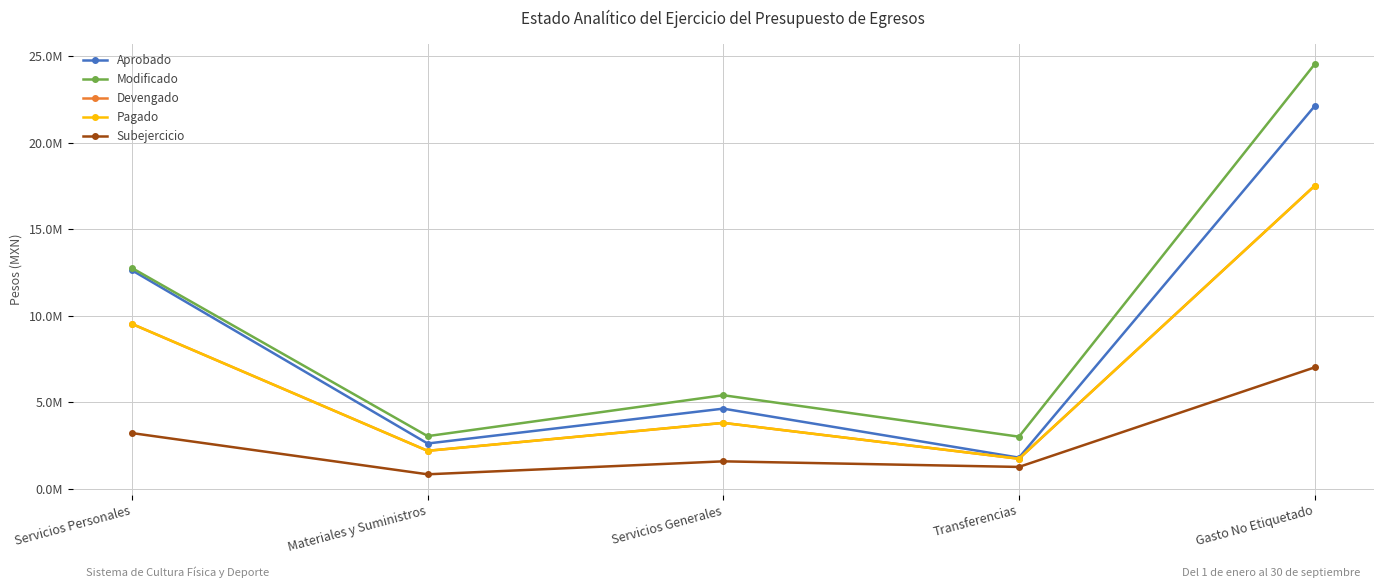

Does the chart have visible grid lines?

Yes